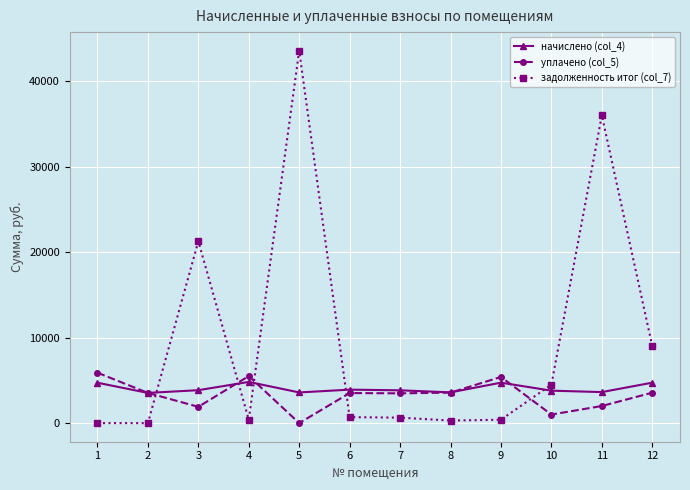

Where does the уплачено (col_5) series first go above 3532?

1